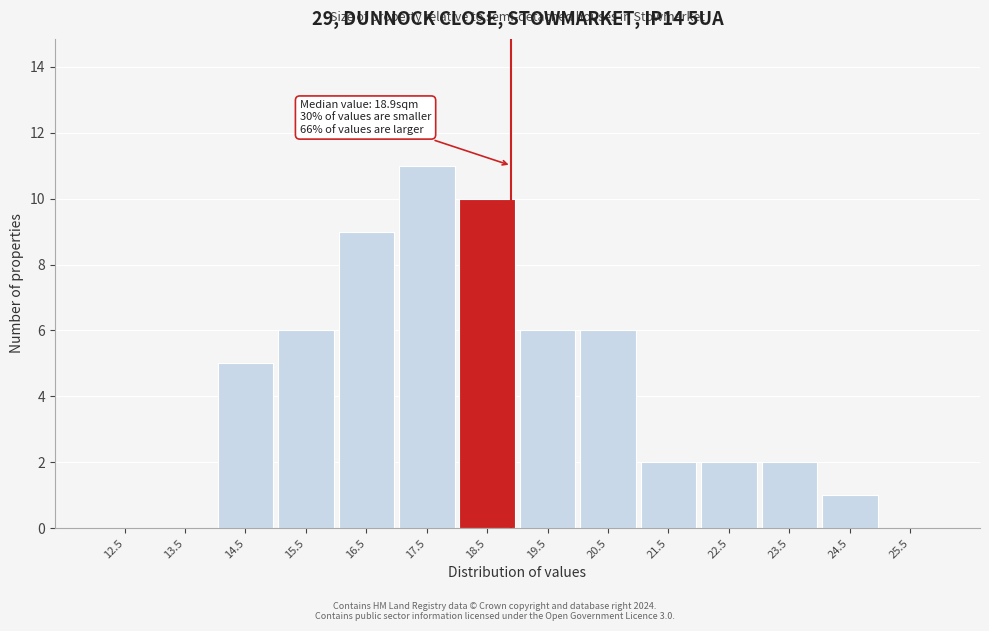

Which range on the x-axis has the tallest bar?

17 to 18